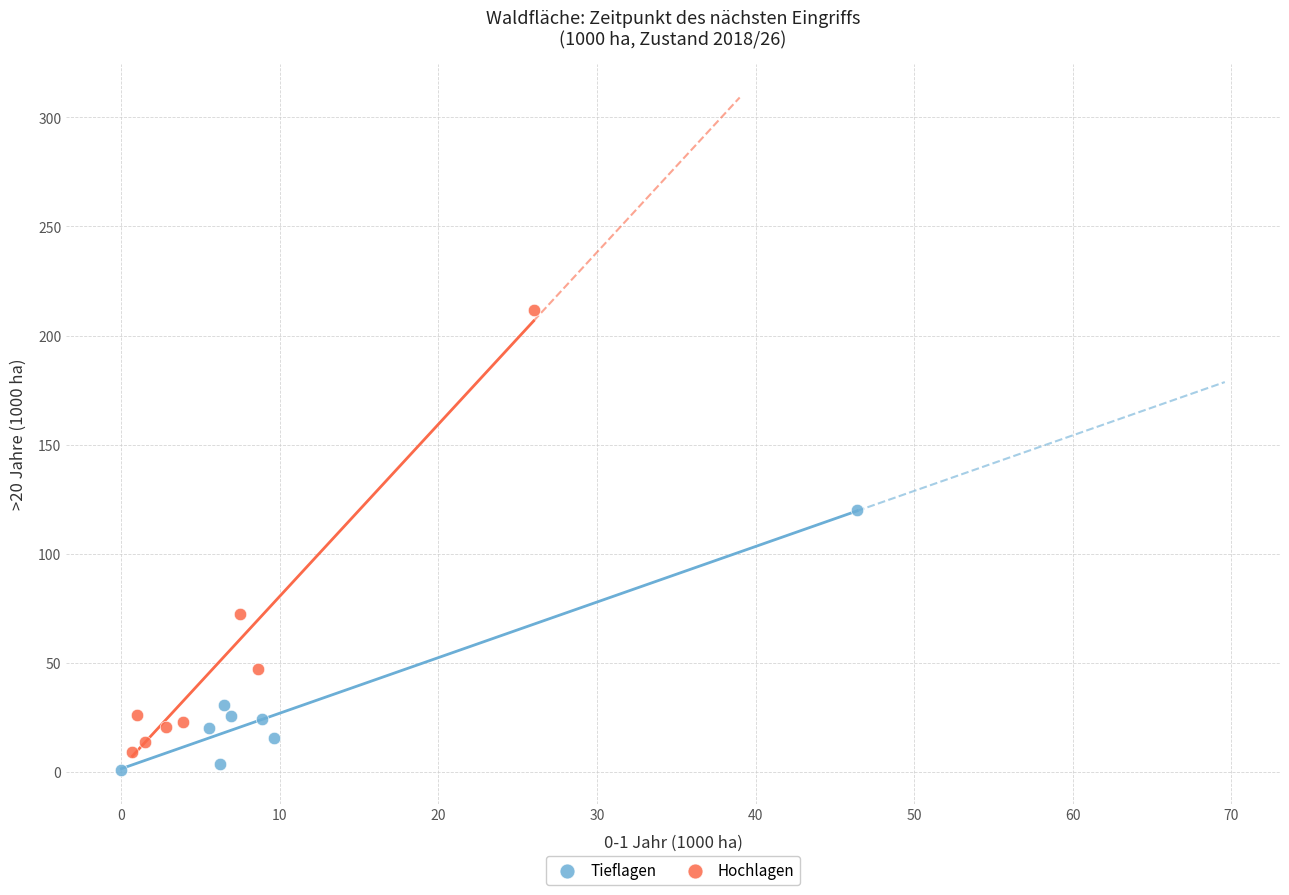

What are all the series names shown in the legend?

Tieflagen, Hochlagen